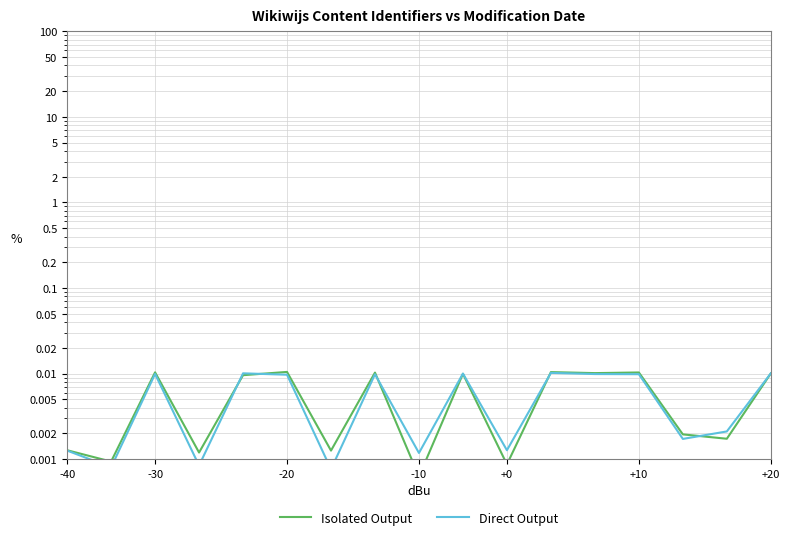

The Direct Output series shows 0.0 at -10. True or false?

True